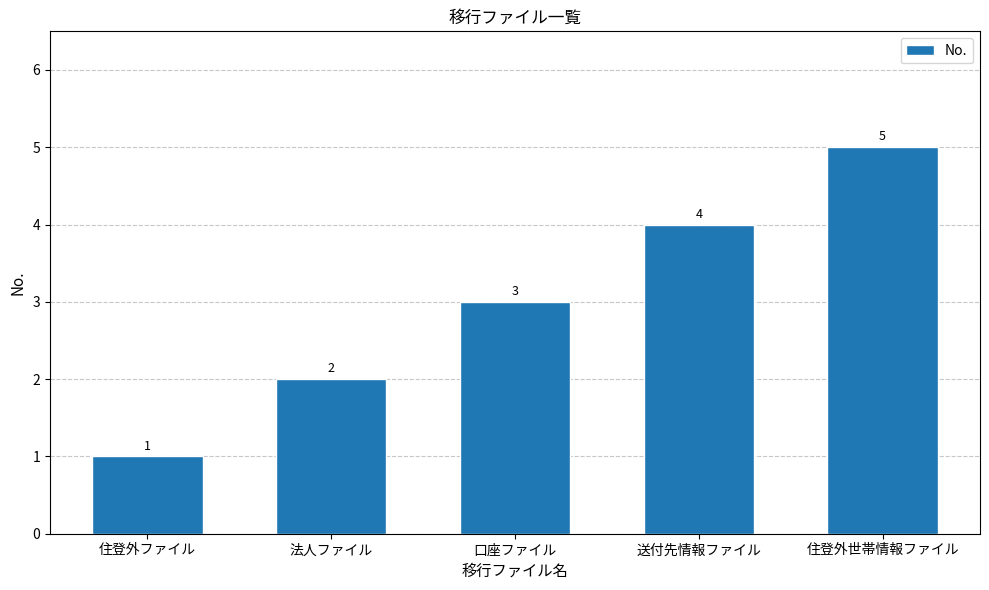

How many values are between 2 and 4?

3